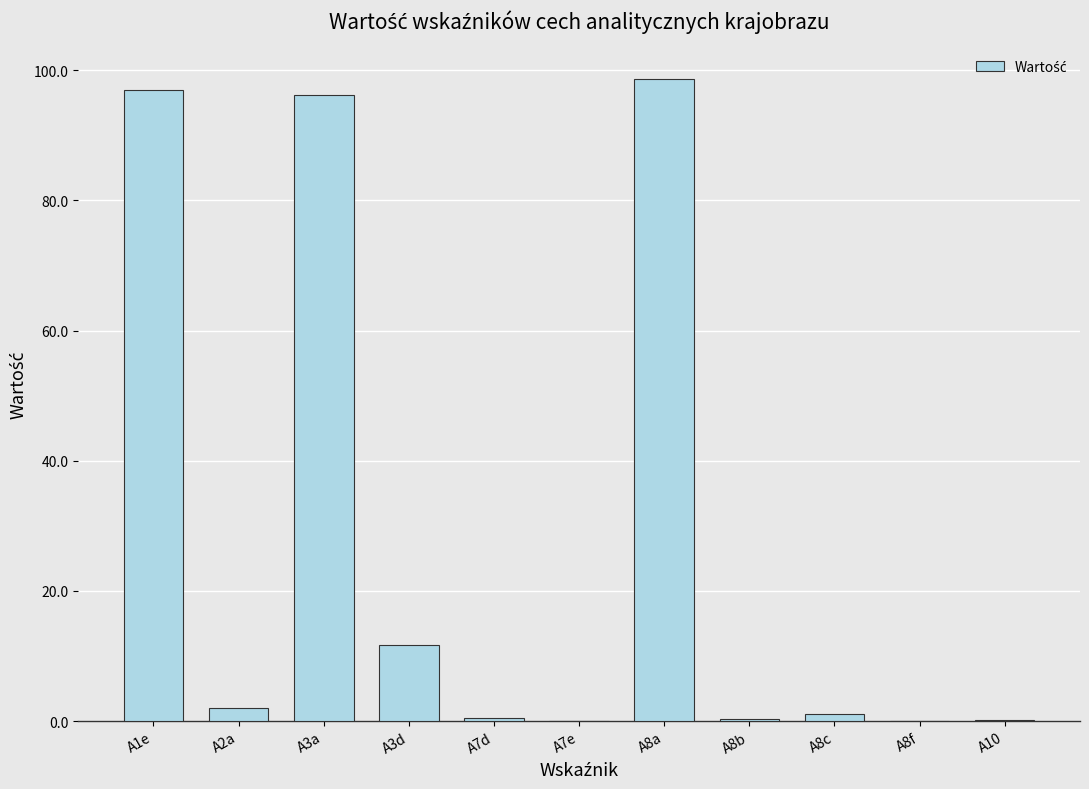

What is the greatest value displayed?

98.6